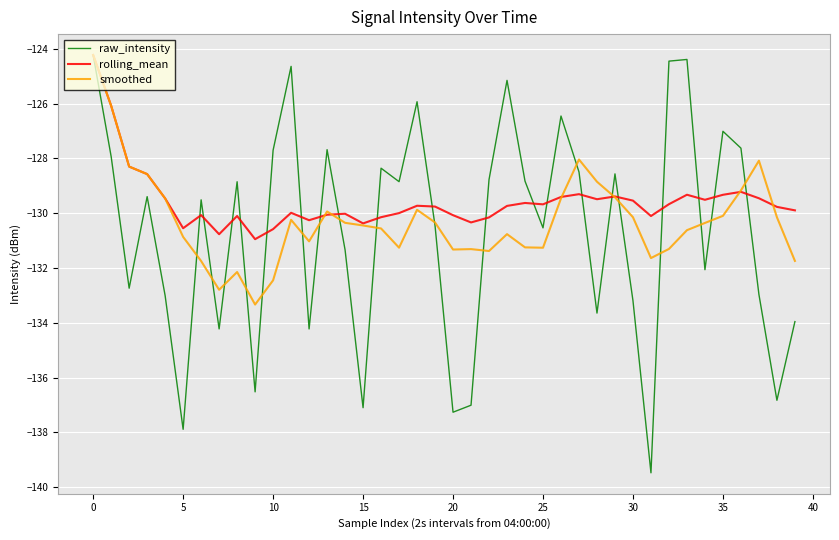

What is the minimum value shown in the chart?

-139.5